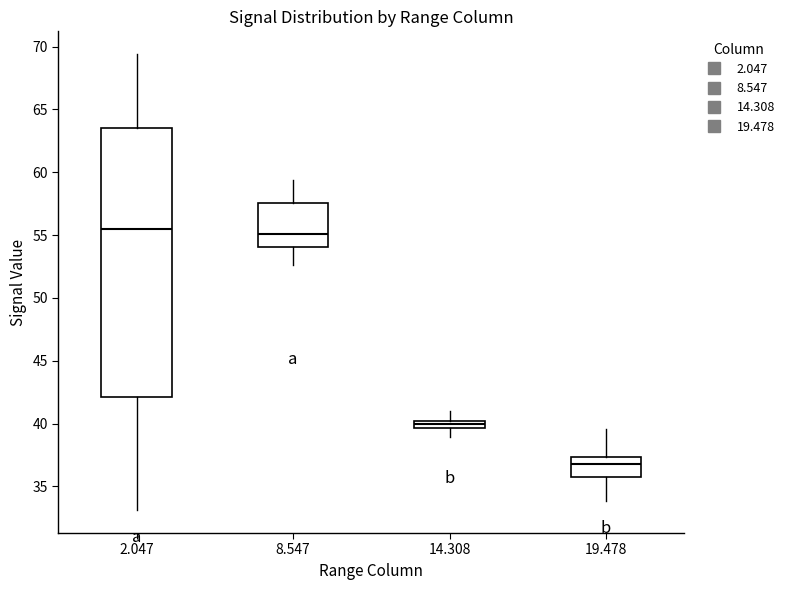

Where does the median line of the box at x = 19.478 sit on the y-axis? The values are not printed on the chart, so give them approximately, as read against the axis.

37.0